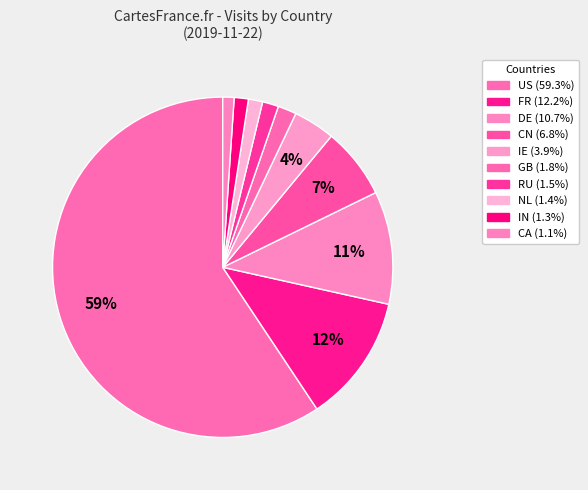

To the nearest percent, what percentage of the pie is RU?

2%